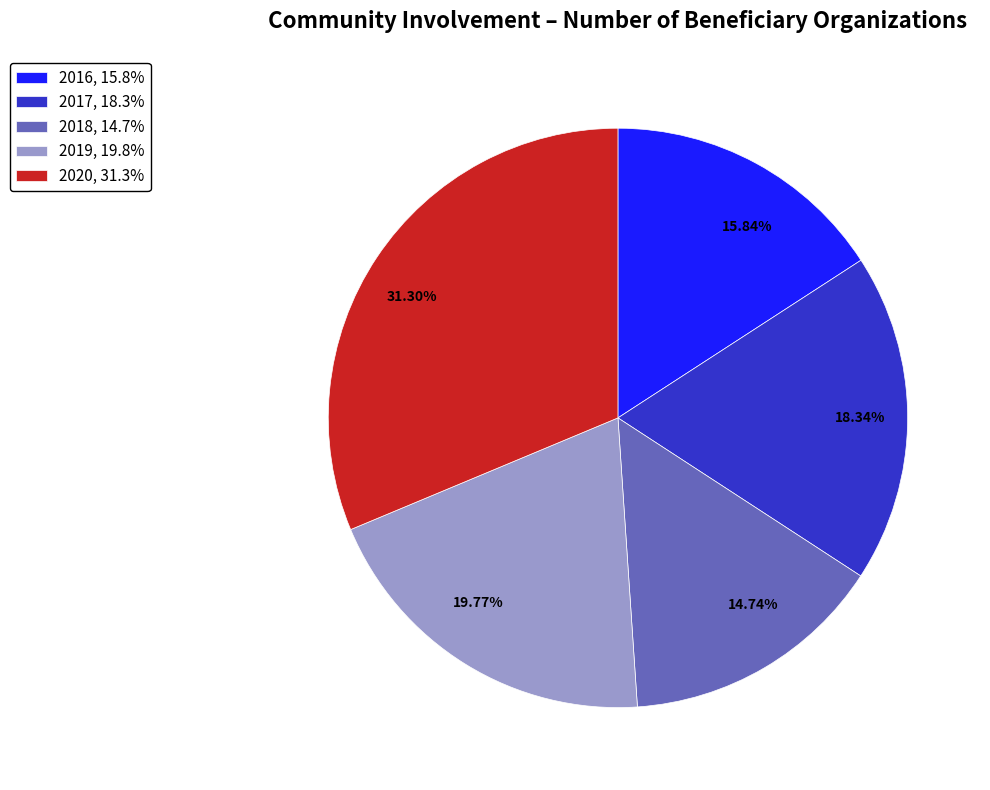

Does 2019 account for over 50% of the chart?

No